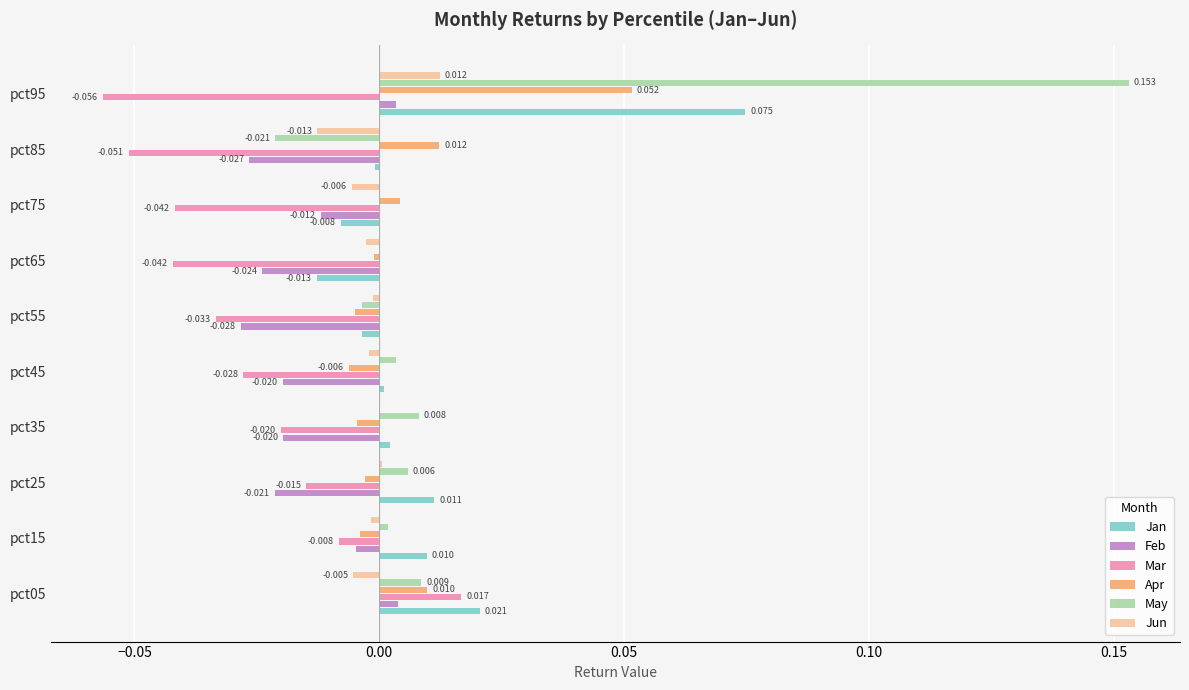

Is the value of Jun at pct45 greater than the value of Jan at pct95?

No